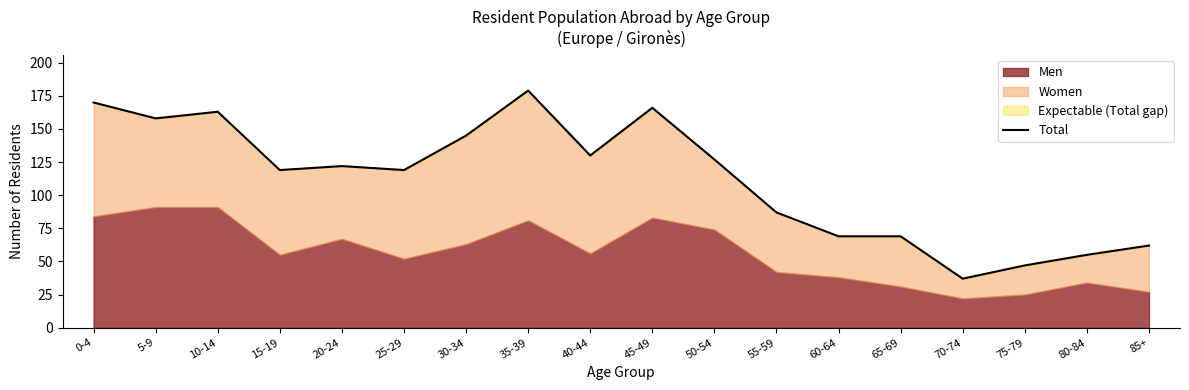

How many points are higher than both their immediate neighbors (excluding endpoints)?

4